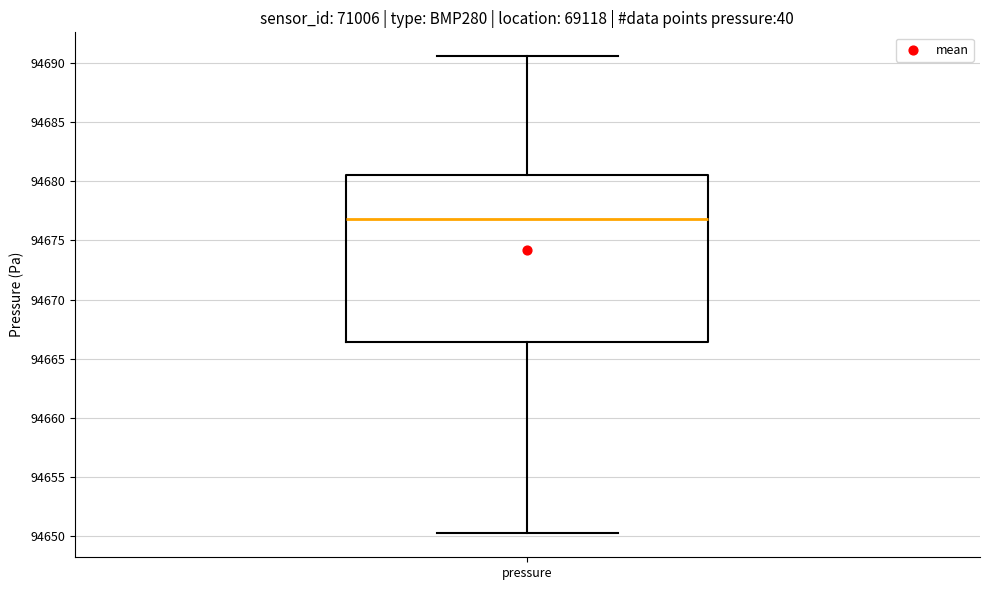

Transcribe this box plot: give where the median line is, the range the box spans, and where the two whiskers end, as read against the y-axis. The values are not printed on the chart, so give them approximately, as read against the axis.

median 94677.0, box 94666.5 to 94680.5, whiskers 94650.5 to 94690.5